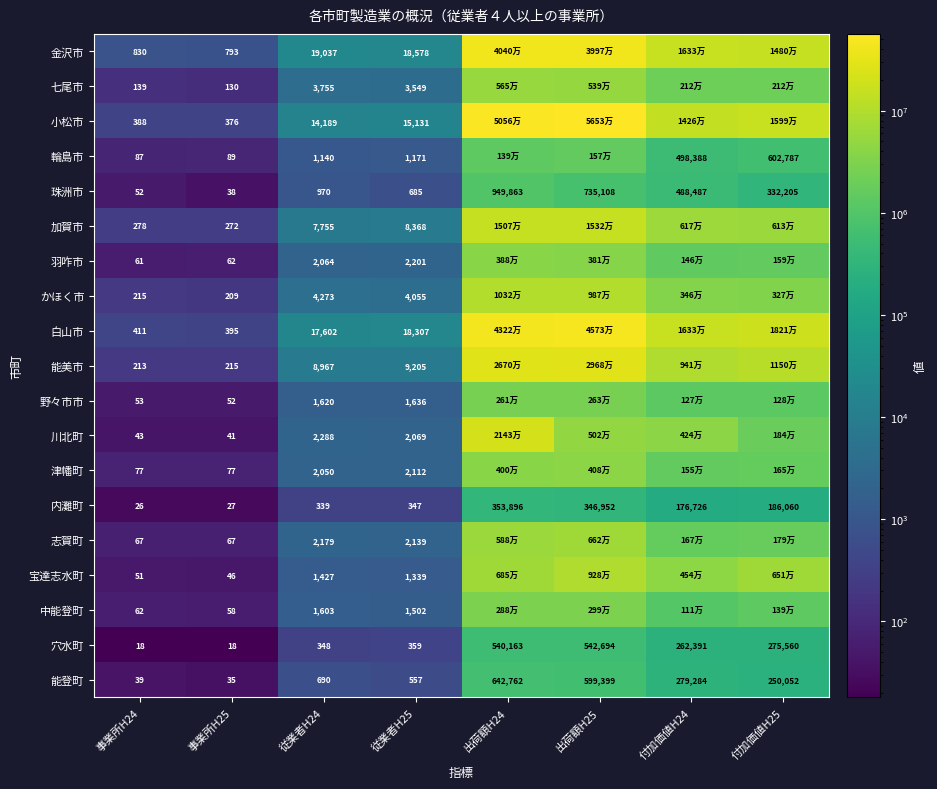

What is the smallest value displayed?

18